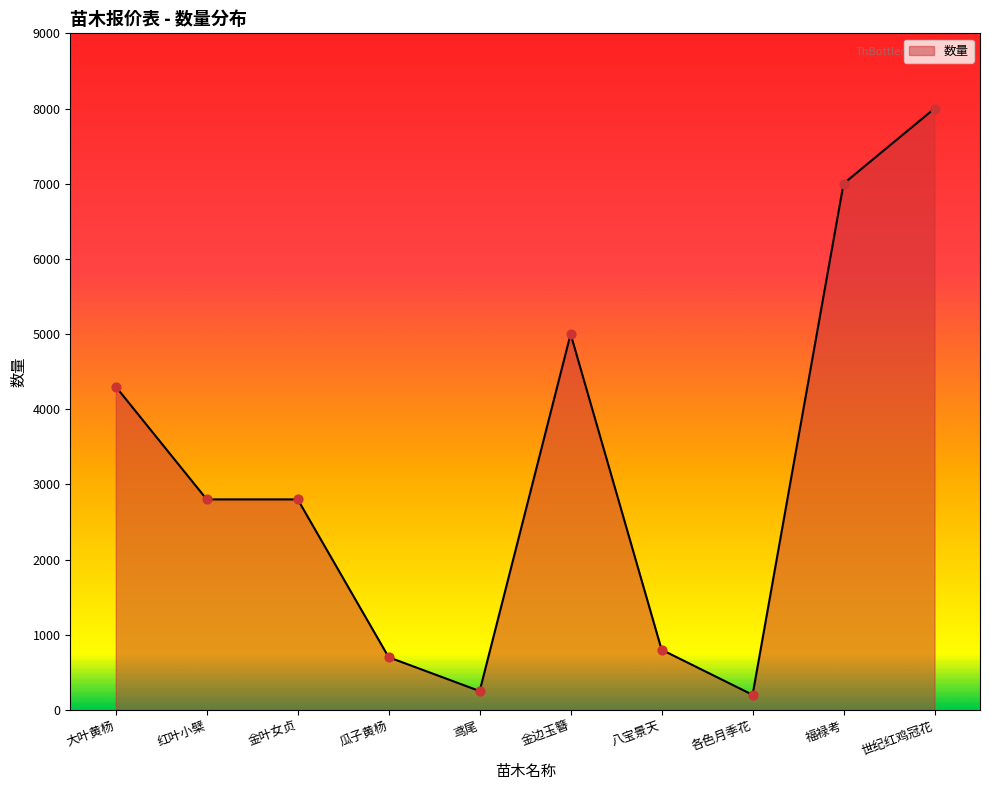

What is the change in value from 大叶黄杨 to 福禄考?

+2700